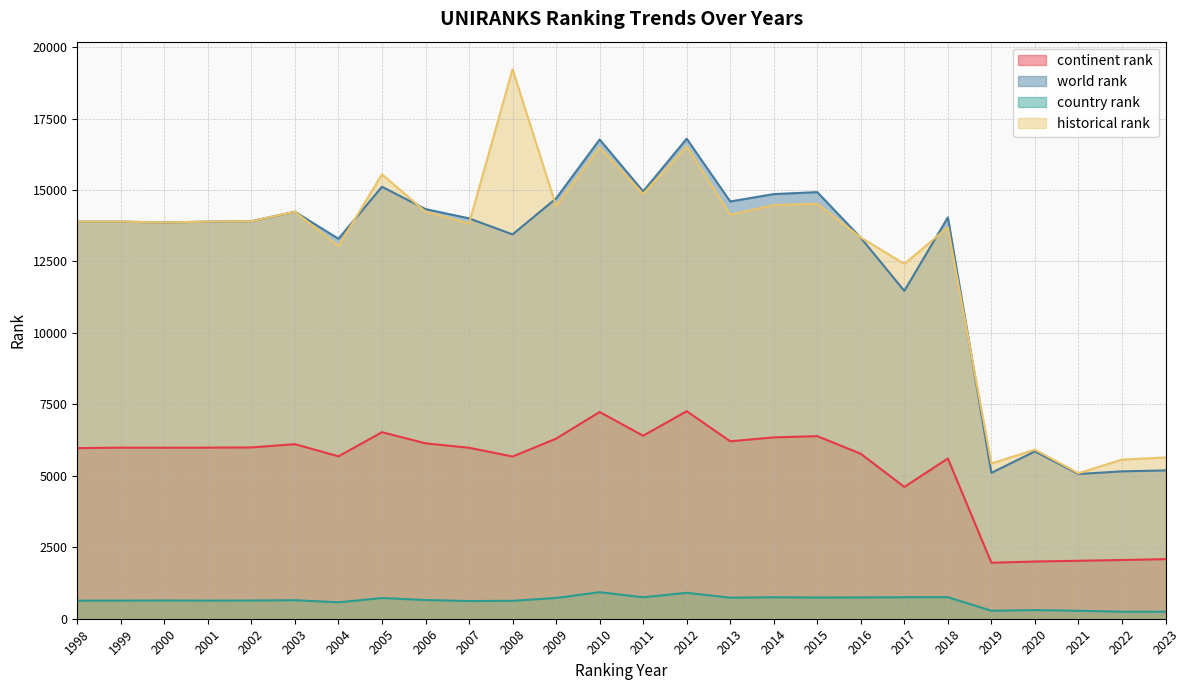

Reading right to left, extract all data points from this chart.

continent rank: 2023=2086.0	2022=2055.0	2021=2028.0	2020=2002.0	2019=1959.0	2018=5607.0	2017=4612.0	2016=5772.0	2015=6389.0	2014=6345.0	2013=6209.0	2012=7262.0	2011=6403.0	2010=7234.0	2009=6302.0	2008=5676.0	2007=5982.0	2006=6137.0	2005=6528.0	2004=5683.0	2003=6108.0	2002=5994.0	2001=5987.0	2000=5983.0	1999=5987.0	1998=5969.0
world rank: 2023=5190.0	2022=5157.0	2021=5065.0	2020=5856.0	2019=5105.0	2018=14043.0	2017=11472.0	2016=13328.0	2015=14928.0	2014=14858.0	2013=14600.0	2012=16796.0	2011=14954.0	2010=16769.0	2009=14707.0	2008=13448.0	2007=14010.0	2006=14334.0	2005=15116.0	2004=13296.0	2003=14241.0	2002=13912.0	2001=13895.0	2000=13866.0	1999=13895.0	1998=13895.0
country rank: 2023=245.0	2022=246.0	2021=278.0	2020=303.0	2019=279.0	2018=754.0	2017=752.0	2016=746.0	2015=743.0	2014=752.0	2013=736.0	2012=907.0	2011=751.0	2010=929.0	2009=727.0	2008=627.0	2007=618.0	2006=655.0	2005=724.0	2004=575.0	2003=648.0	2002=637.0	2001=635.0	2000=638.0	1999=635.0	1998=631.0
historical rank: 2023=5642.0	2022=5568.0	2021=5091.0	2020=5917.5	2019=5433.5	2018=13697.0	2017=12416.5	2016=13339.0	2015=14519.0	2014=14474.5	2013=14142.0	2012=16523.5	2011=14861.0	2010=16491.0	2009=14441.0	2008=19230.5	2007=13828.0	2006=14241.5	2005=15550.0	2004=13038.5	2003=14241.0	2002=13912.0	2001=13895.0	2000=13866.0	1999=13895.0	1998=13895.0